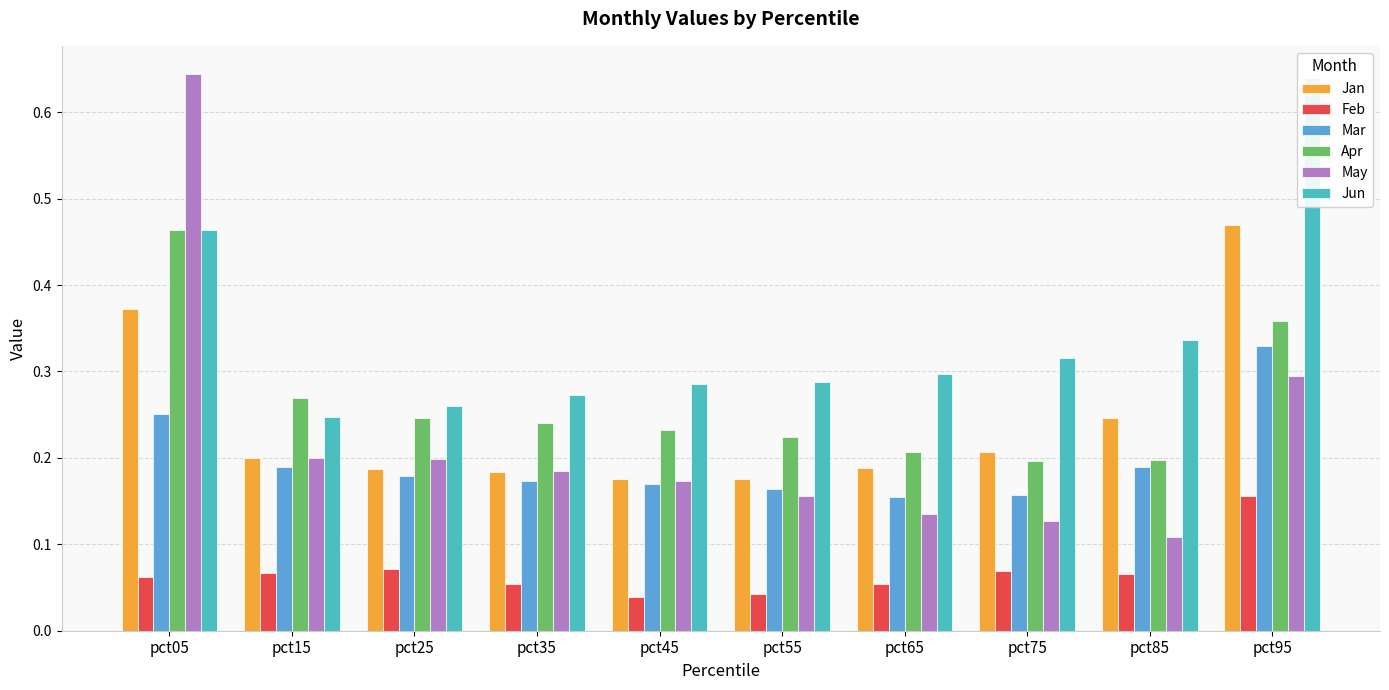

The value of Jun at pct65 is 0.3. True or false?

True